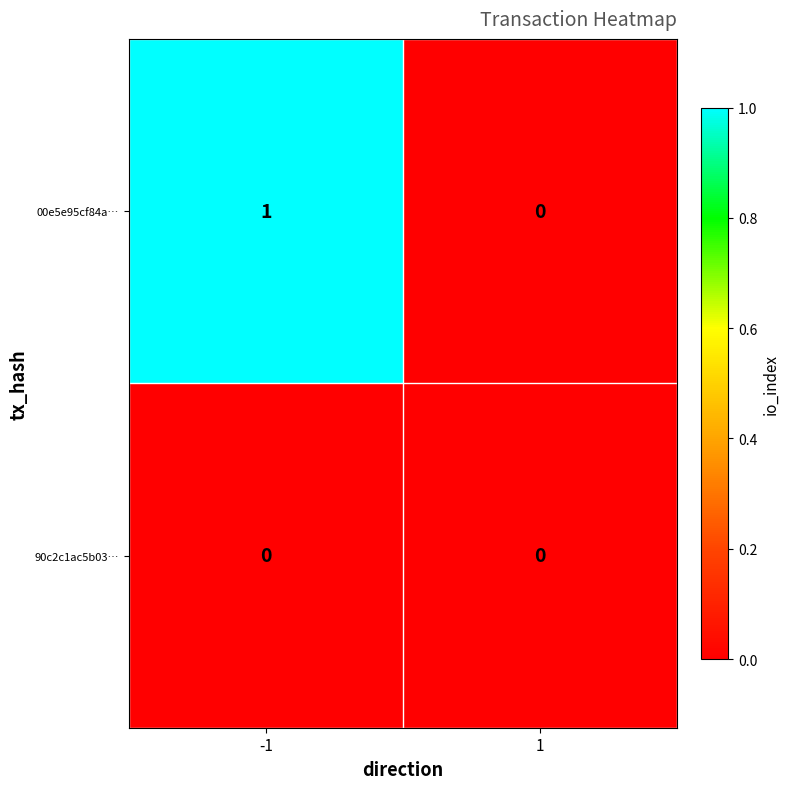

How many series are shown in this chart?

2